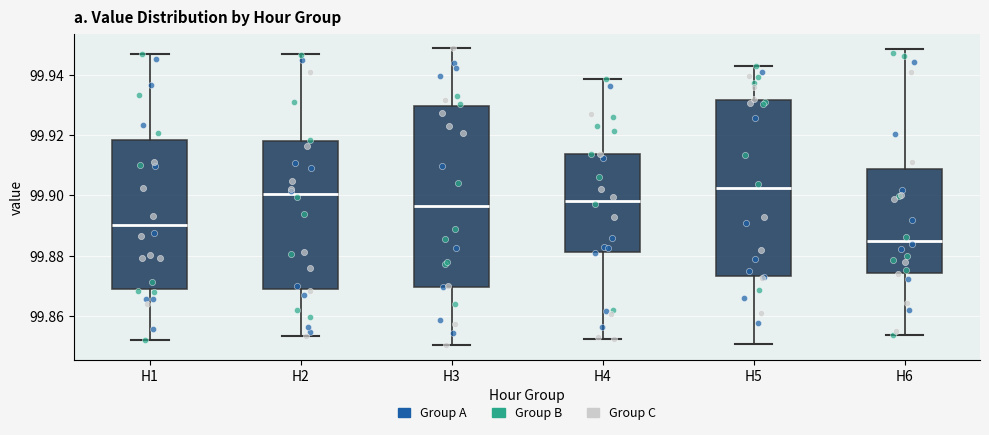

Which box has the lowest median line?

H6